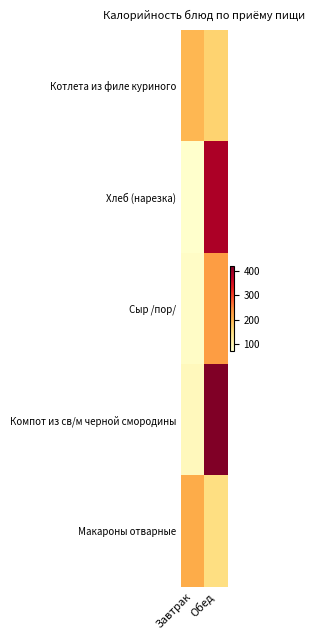

Rank the series at Обед from lowest to highest value.

Макароны отварные, Котлета из филе куриного, Сыр /пор/, Хлеб (нарезка), Компот из св/м черной смородины